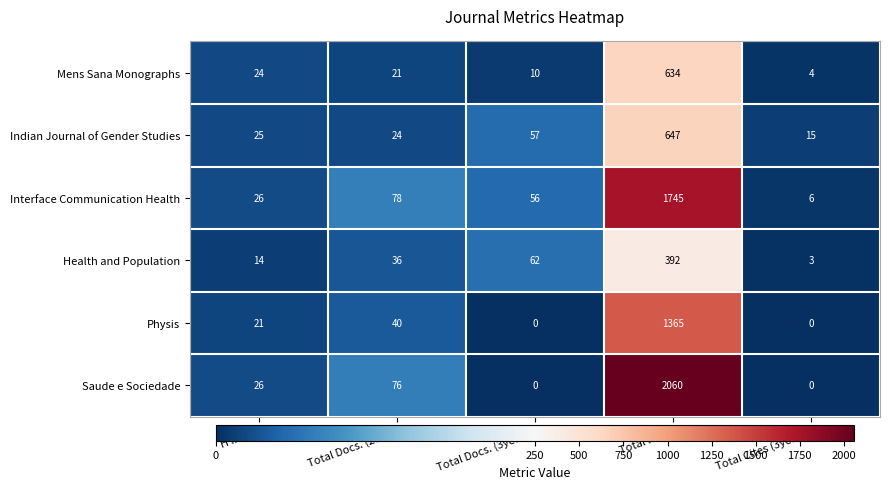

What is the greatest value displayed?

2060